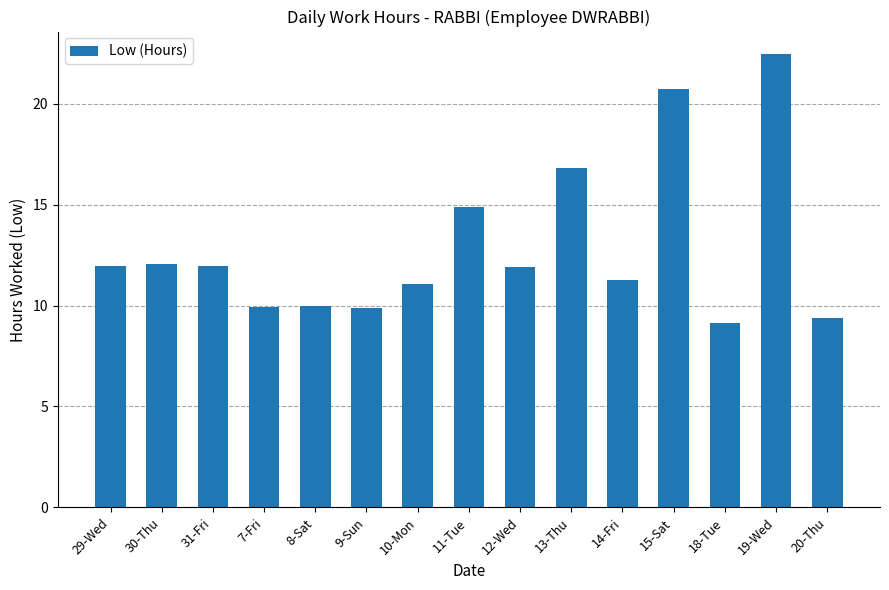

How many categories are shown in the chart?

15